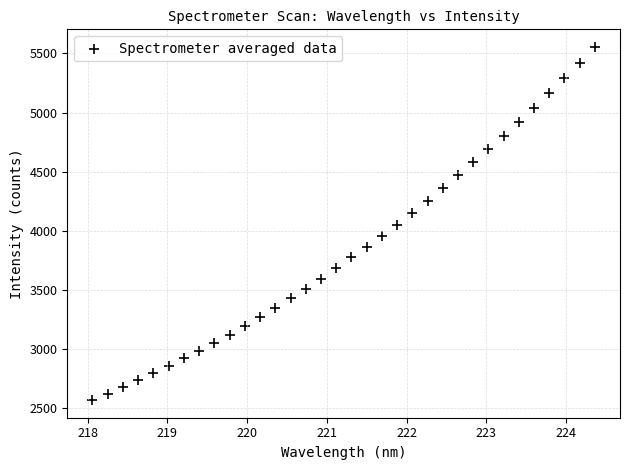

What is the range of X values (max minus min)?

6.3